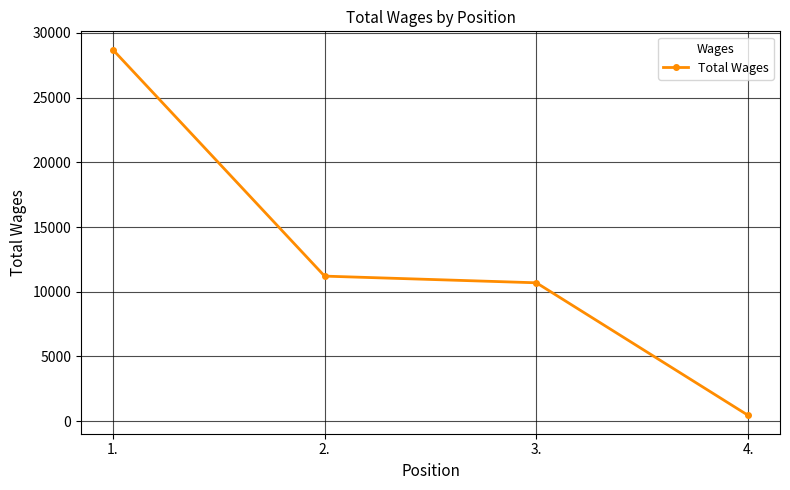

What is the label of the 4th point from the right?

1.